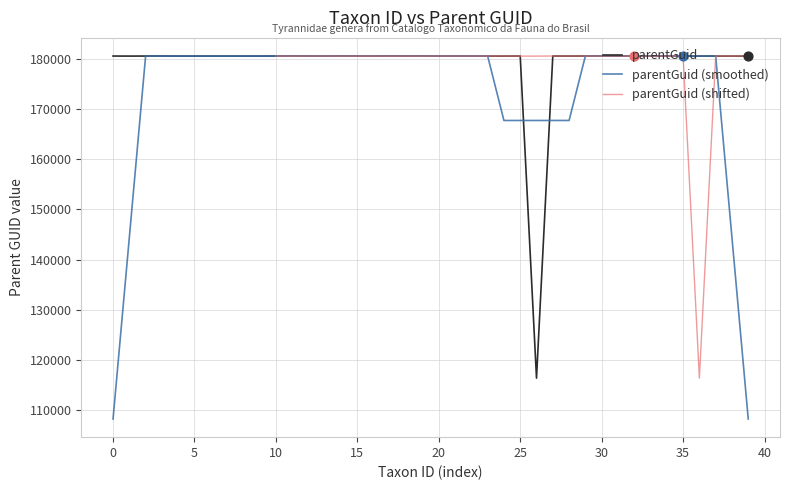

What are all the series names shown in the legend?

parentGuid, parentGuid (smoothed), parentGuid (shifted)